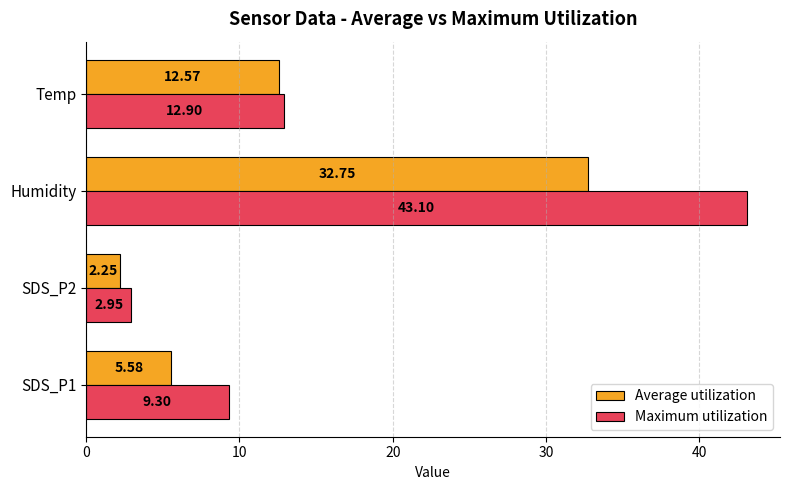

Which series has the widest spread of values?

Maximum utilization